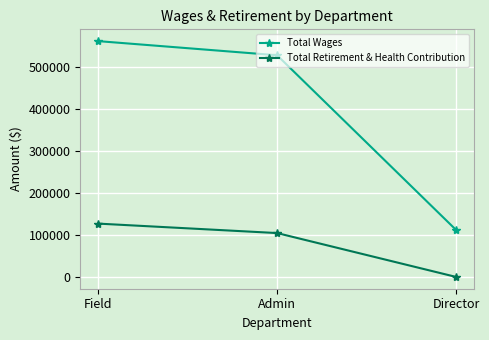

At which label does Total Retirement & Health Contribution first exceed 104549?

Field